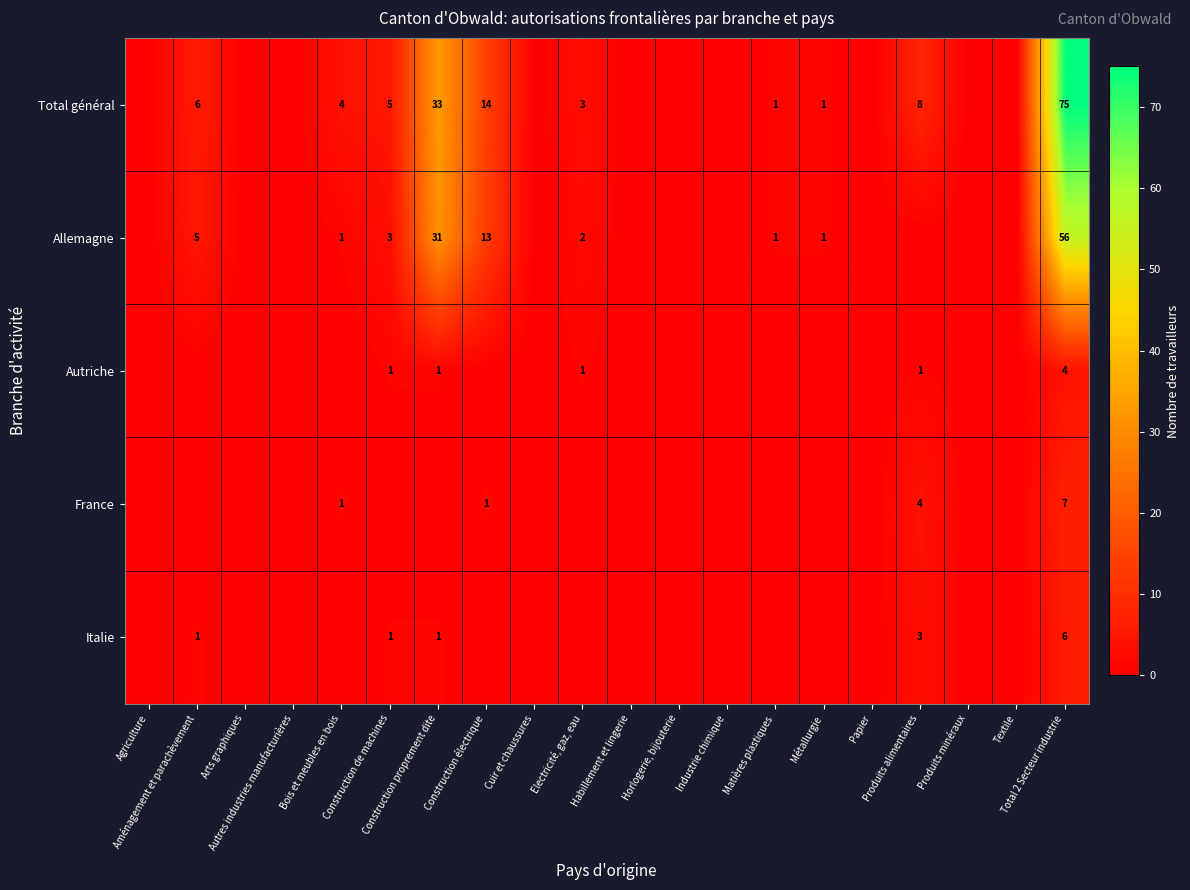

What is the total value across all series at Total 2 Secteur industrie?

148